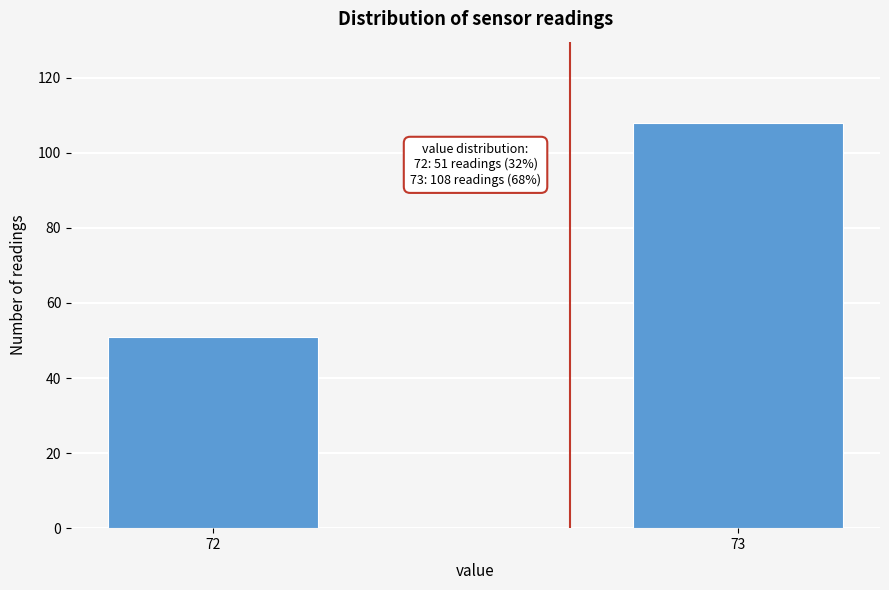

Reading left to right, transcribe all the data shown in this chart.

72=51	73=108